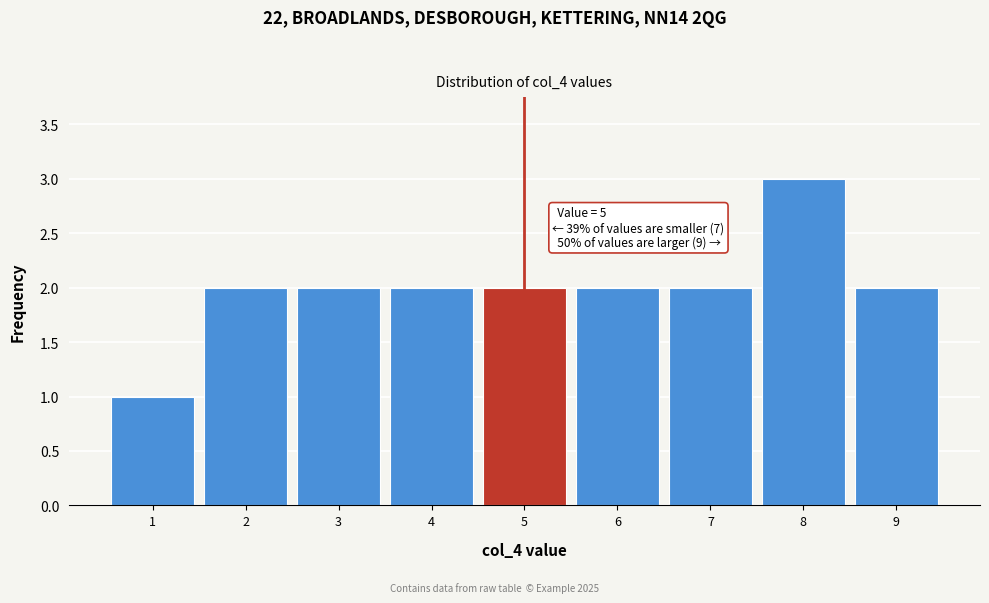

Over which range of the x-axis is the bar tallest?

7.5 to 8.5